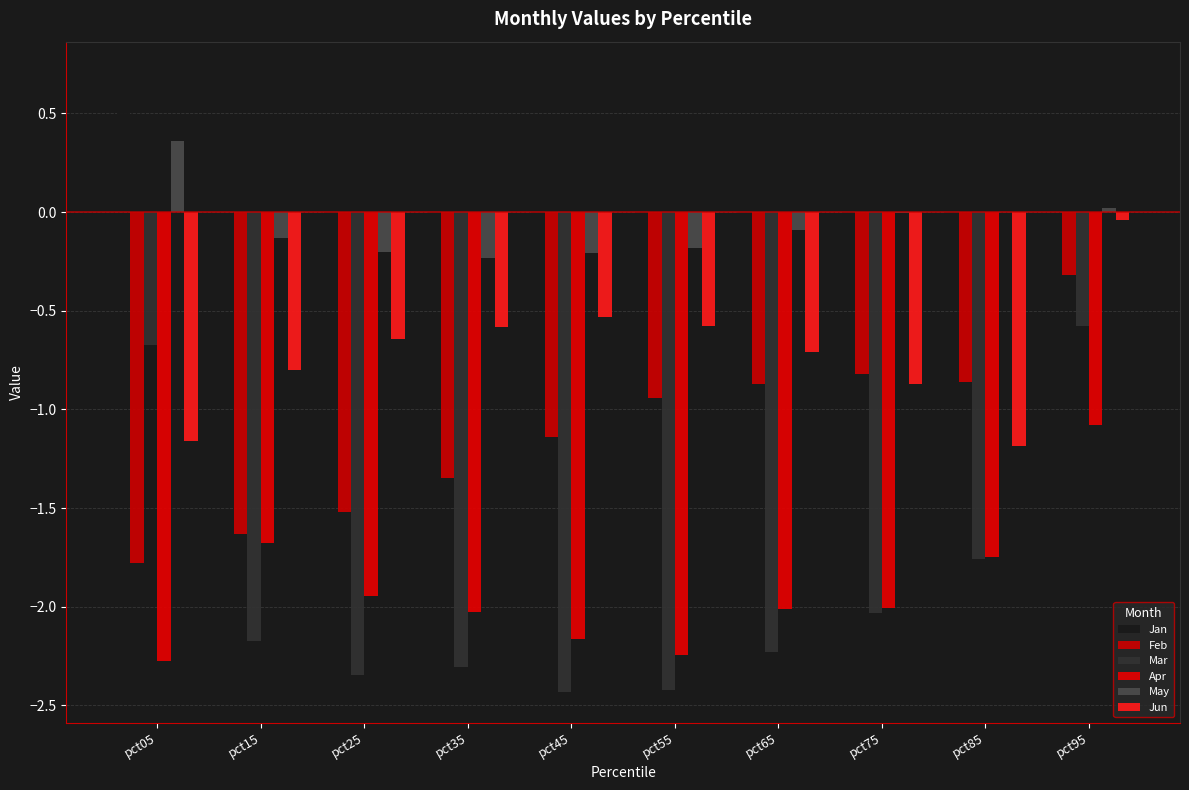

At which category is the sum across all series the highest?

pct95